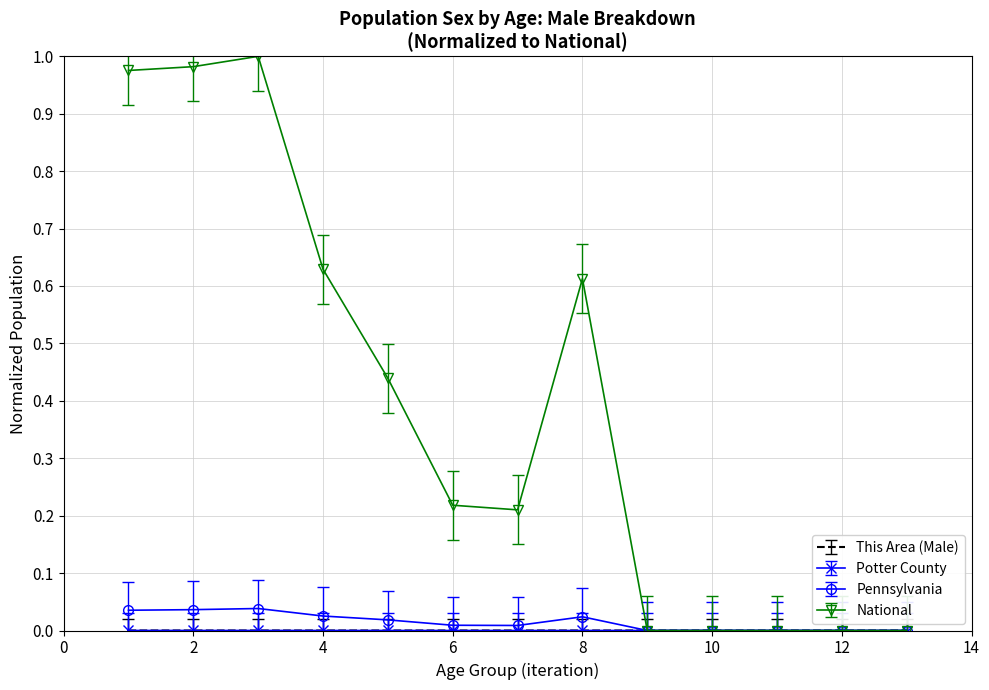

Which series has the widest spread of values?

National